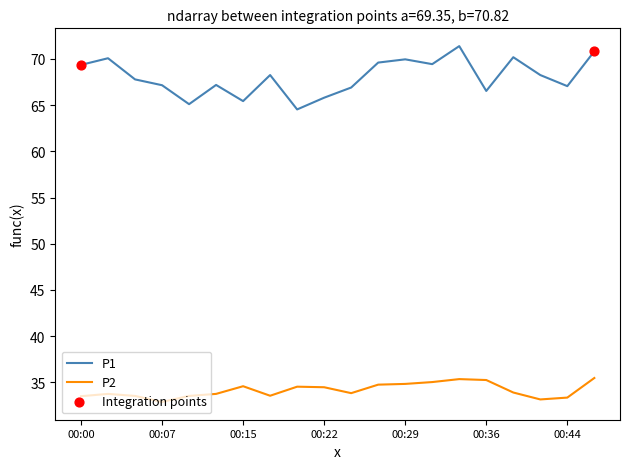

Which series has the largest total across all categories?

P1